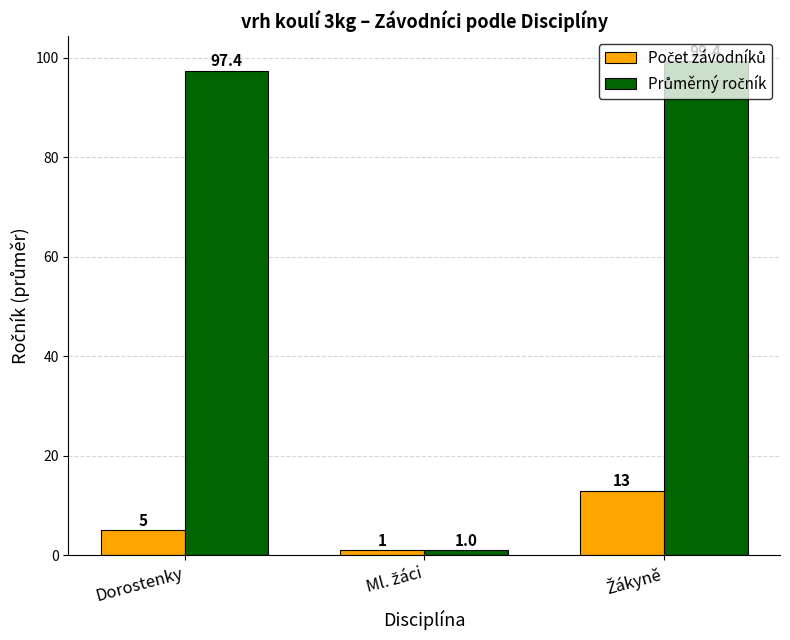

What is the greatest value displayed?

99.4